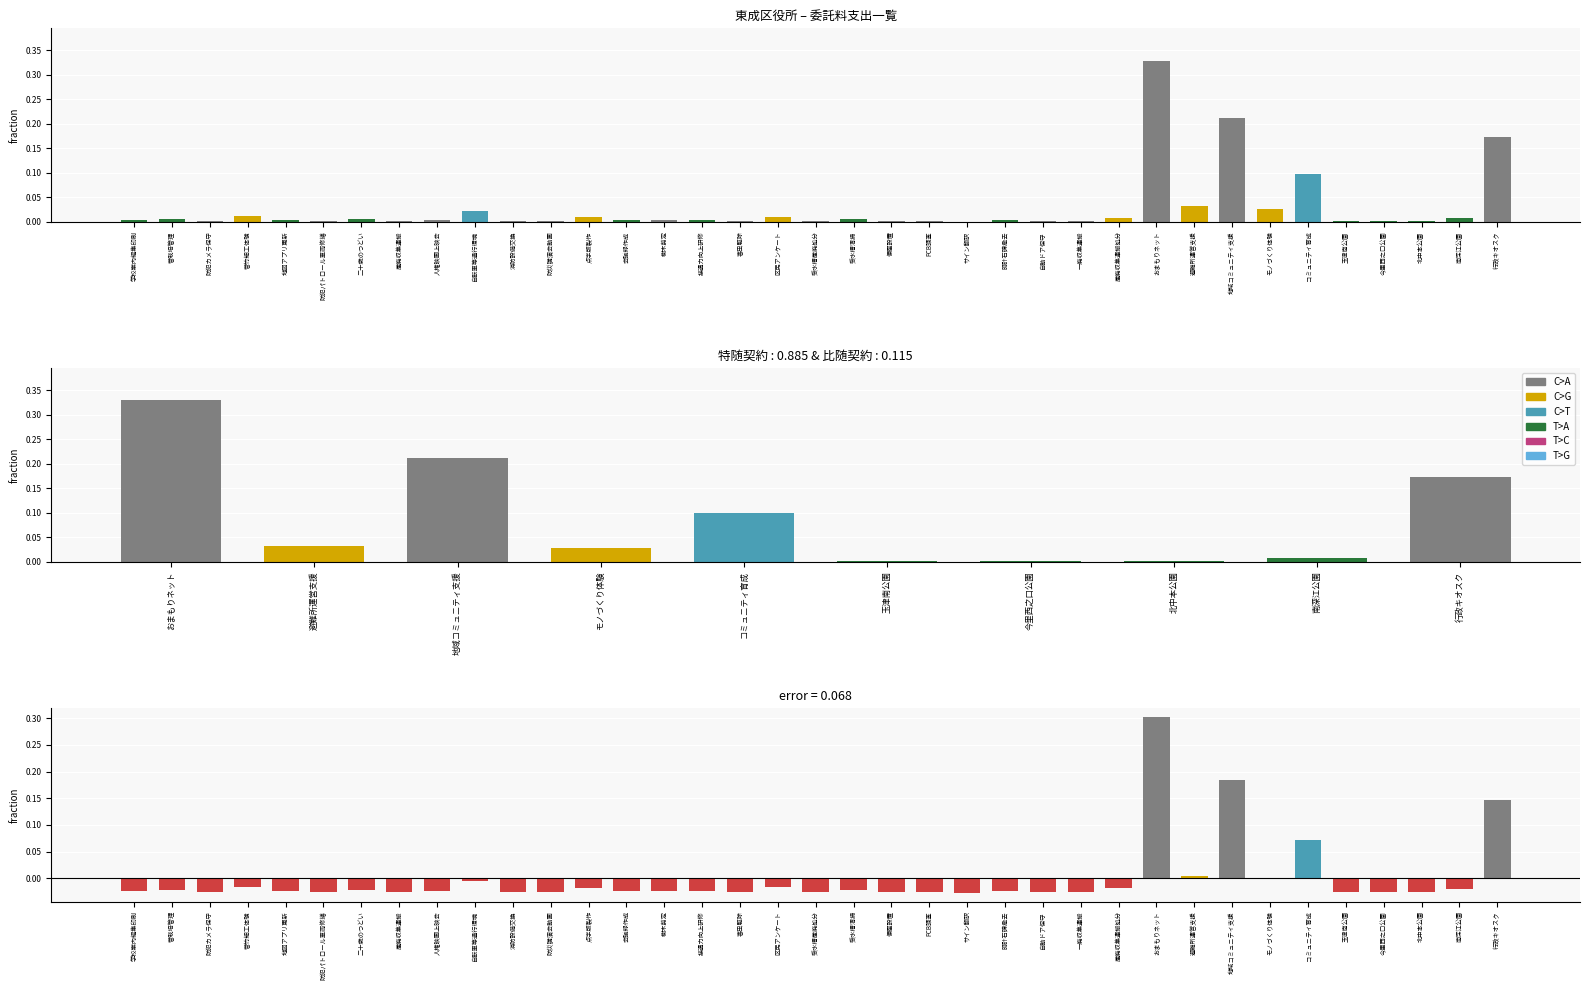

What position from the right is 北中本公園?

3